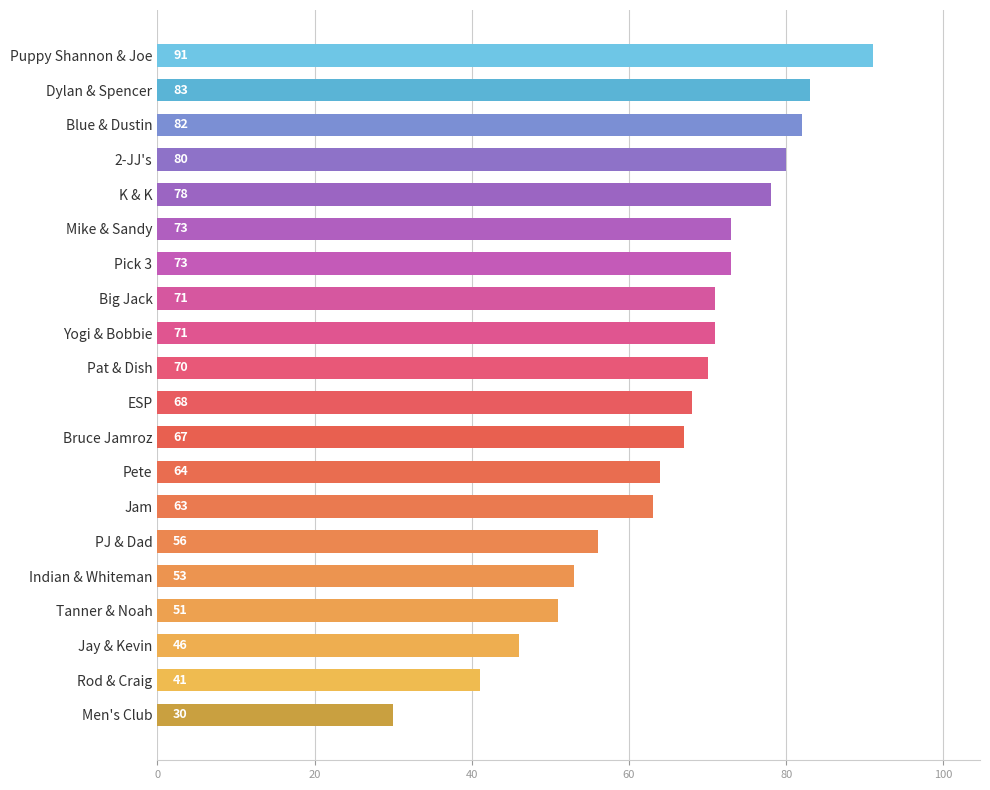

What is the difference between the maximum and minimum values?

61